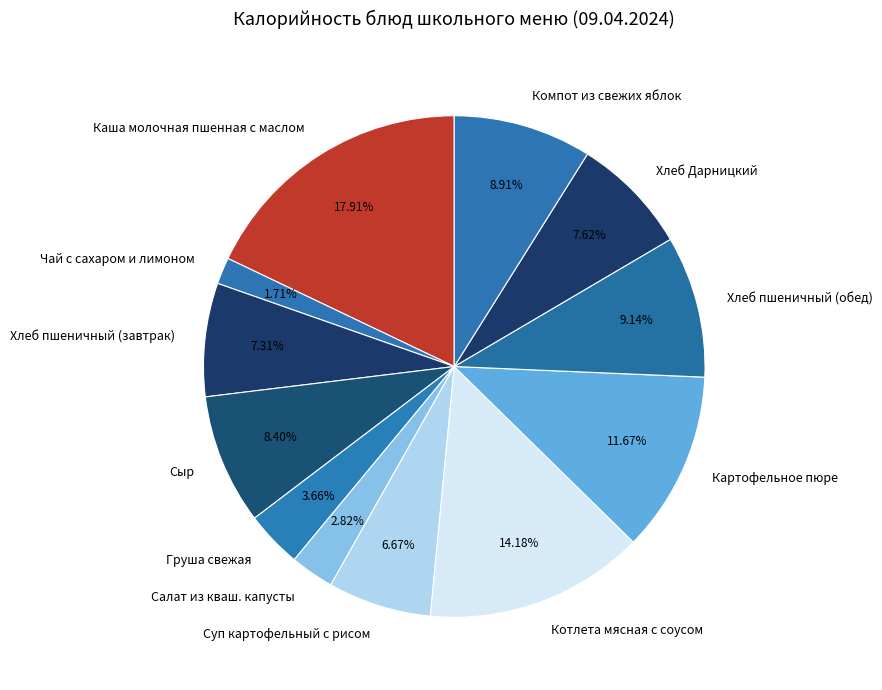

Is there any slice that represents more than half of the pie?

No